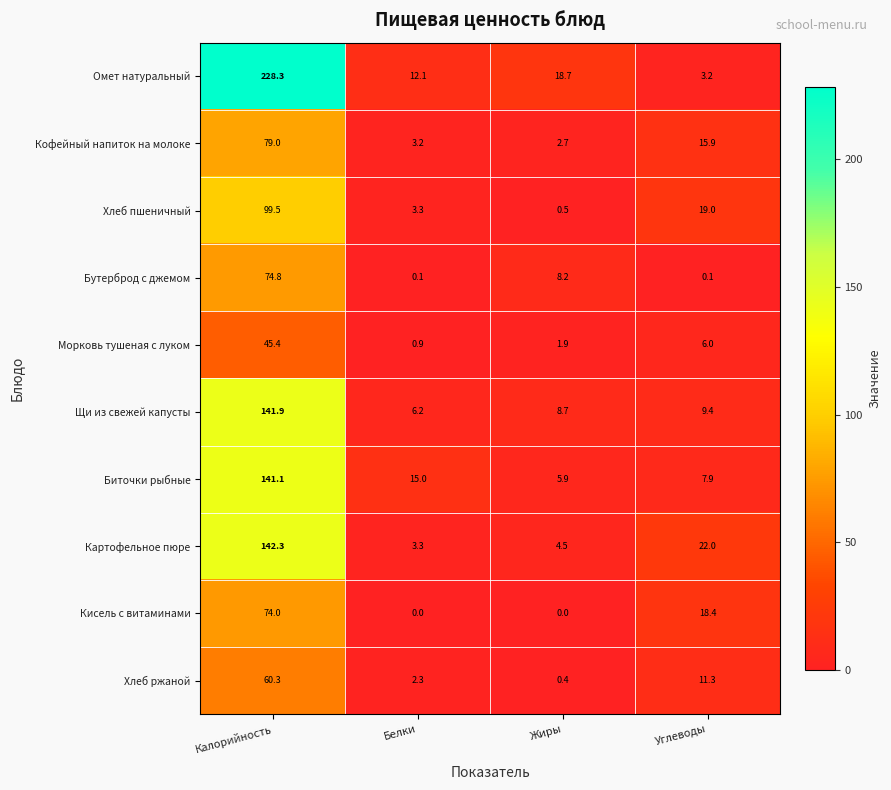

What is the difference between the second highest and minimum values in the Хлеб ржаной series?

10.9